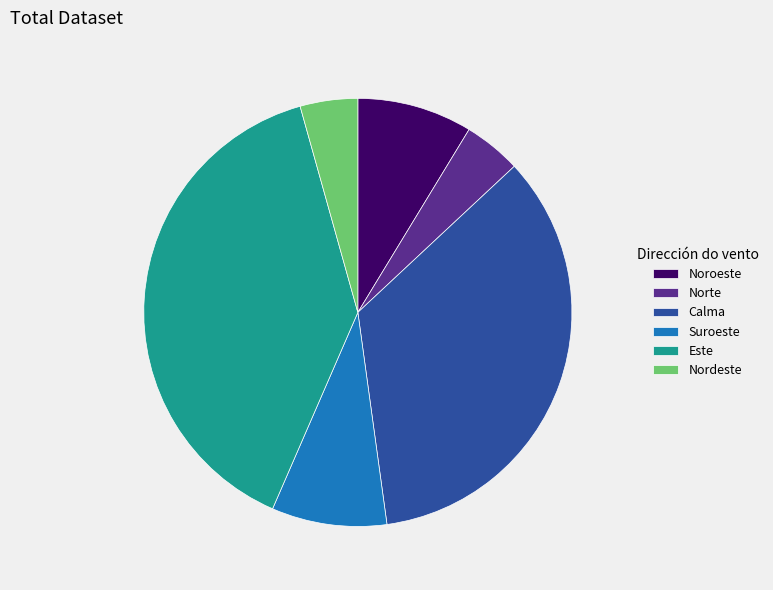

Is the sum of Nordeste and Norte greater than half?

No